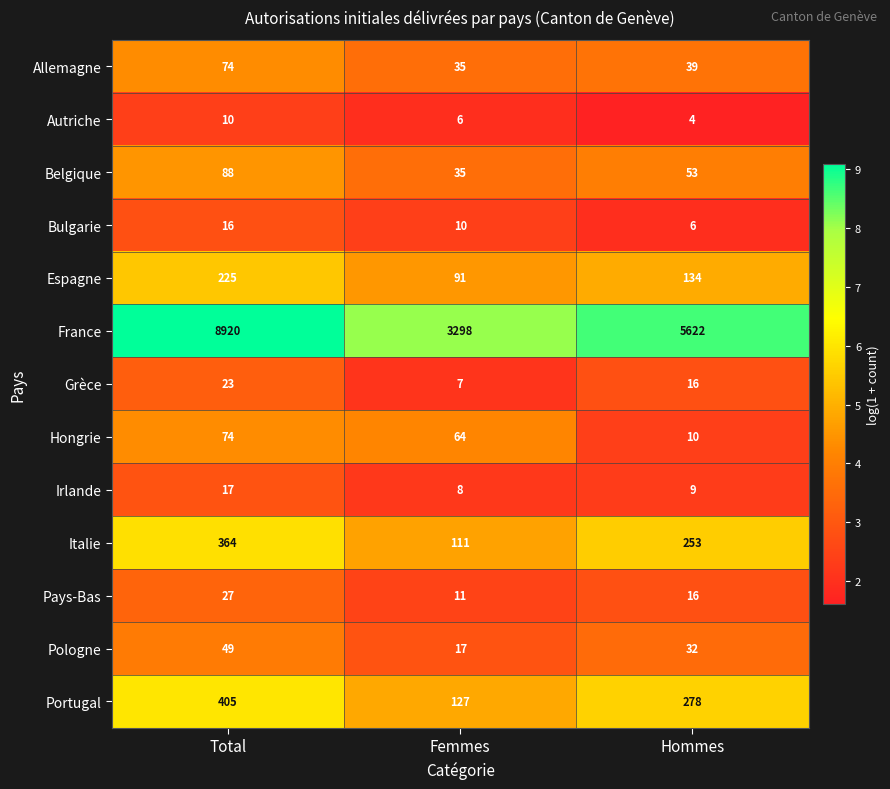

Where is Hongrie nearest to the value 42?

Femmes